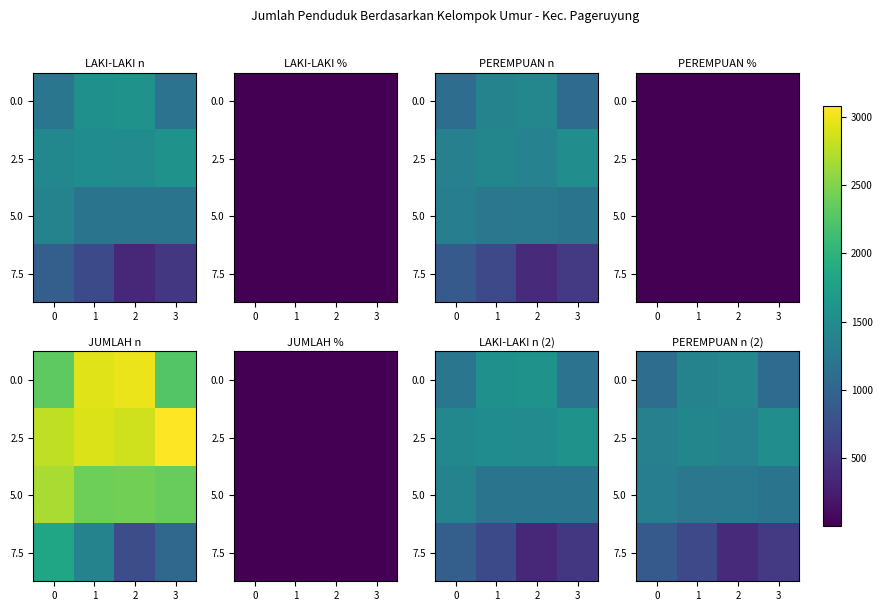

What is the total value across all series at 2?

4414